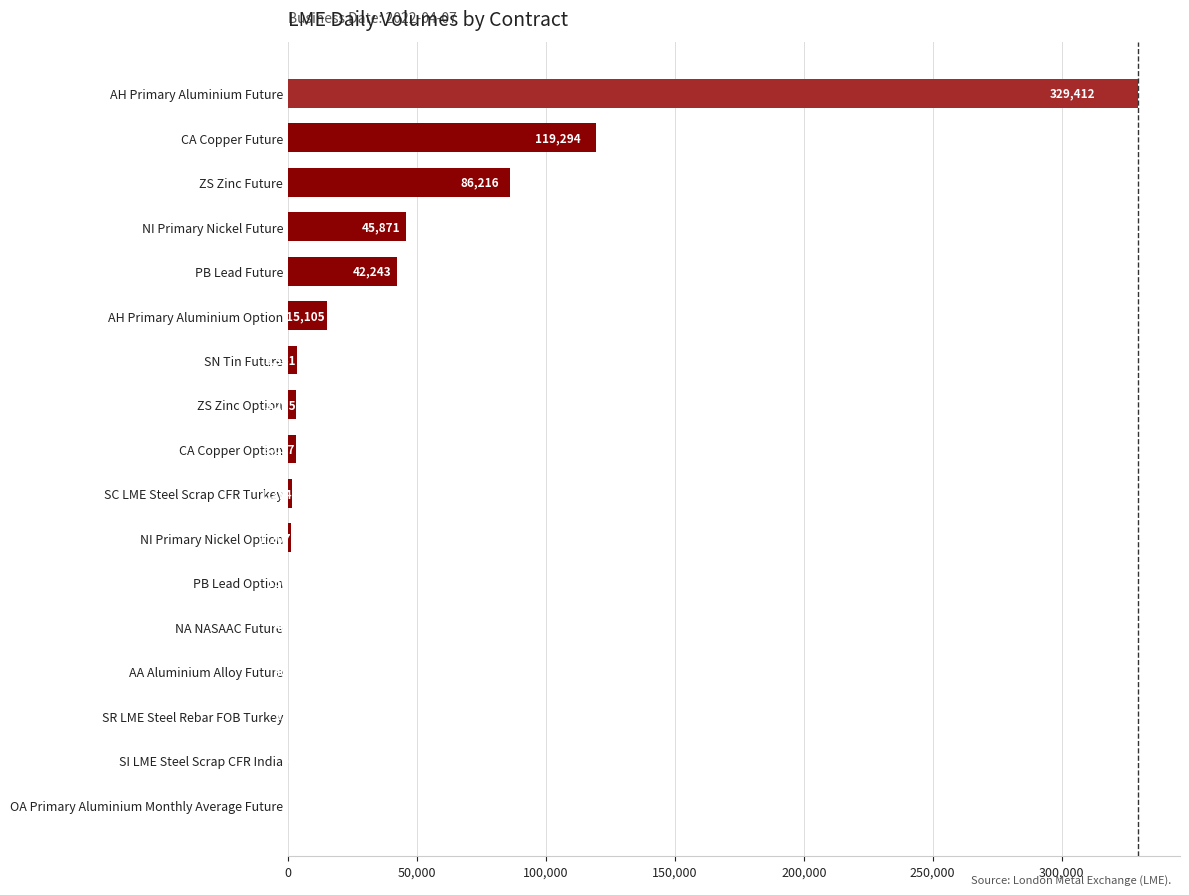

Reading bottom to top, what are all the values shown in this chart?

OA Primary Aluminium Monthly Average Future=1	SI LME Steel Scrap CFR India=6	SR LME Steel Rebar FOB Turkey=12	AA Aluminium Alloy Future=40	NA NASAAC Future=40	PB Lead Option=150	NI Primary Nickel Option=1207	SC LME Steel Scrap CFR Turkey=1374	CA Copper Option=3057	ZS Zinc Option=3215	SN Tin Future=3341	AH Primary Aluminium Option=15105	PB Lead Future=42243	NI Primary Nickel Future=45871	ZS Zinc Future=86216	CA Copper Future=119294	AH Primary Aluminium Future=329412